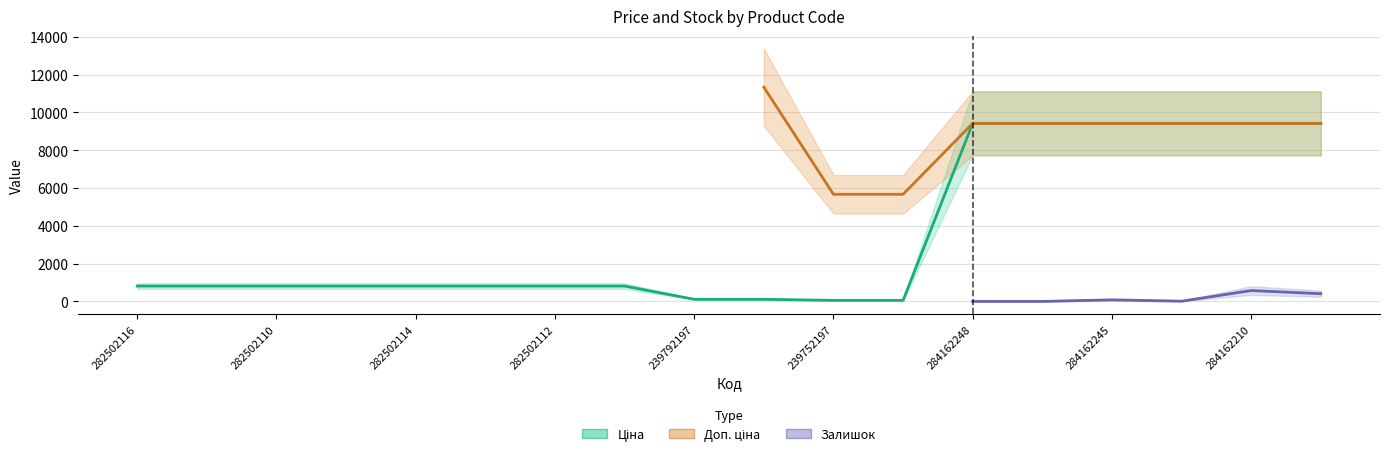

At how many categories does at least one series exceed 8477?

8